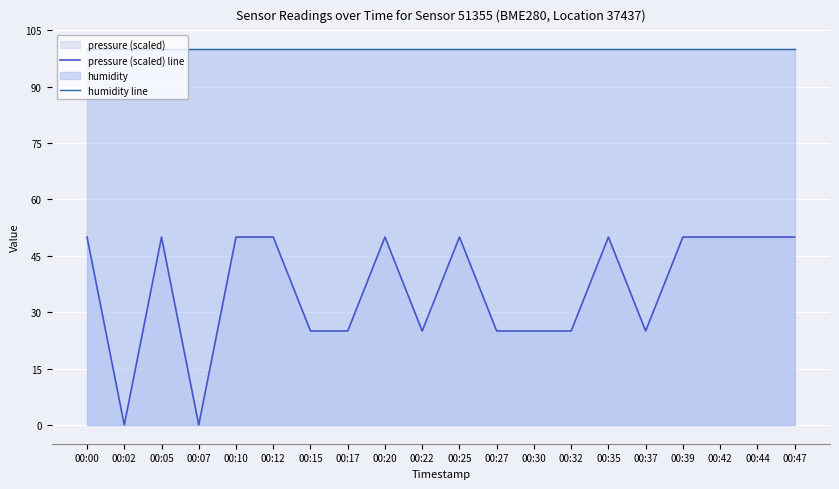

What is the spread (max minus min) of values at 00:44?

50